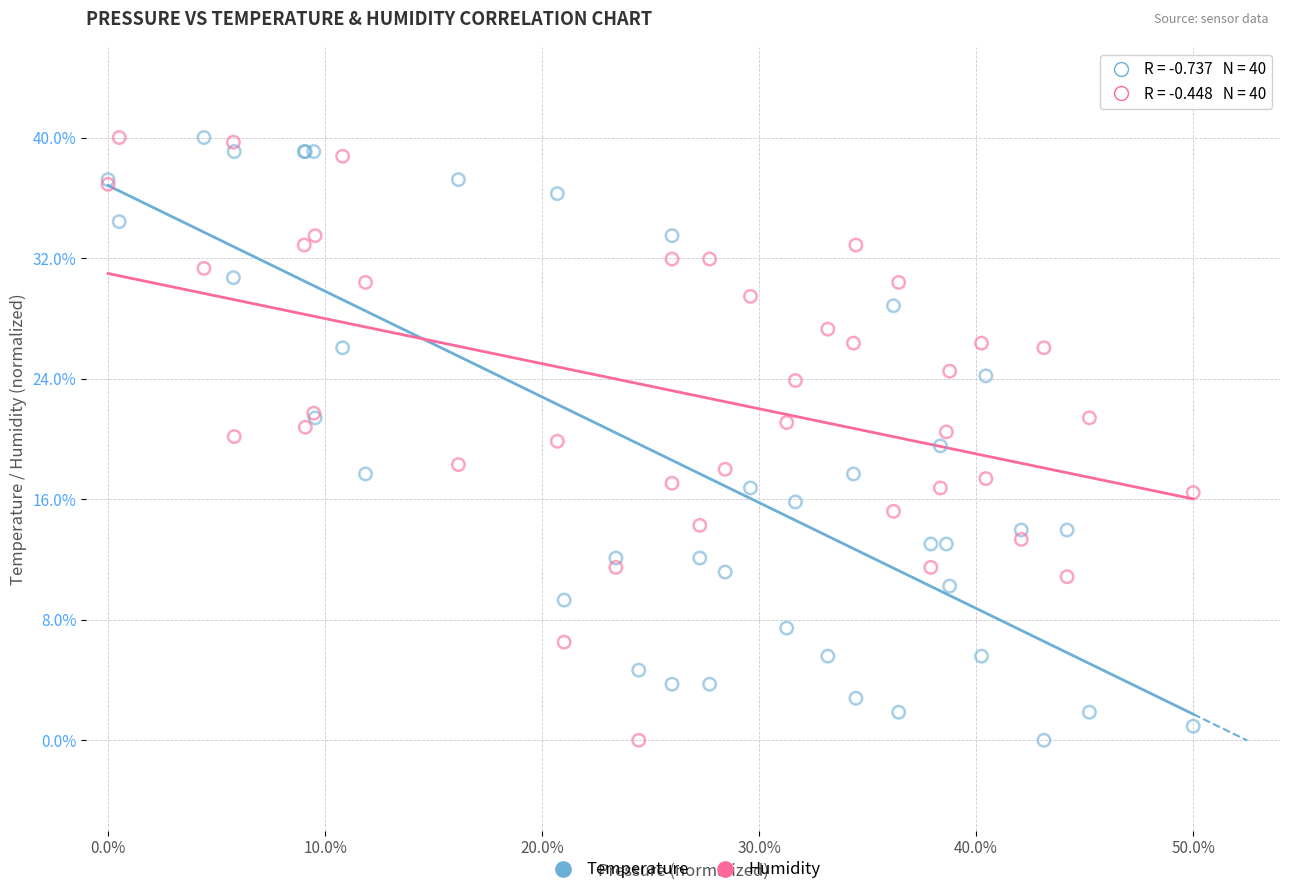

What are all the series names shown in the legend?

Temperature, Humidity